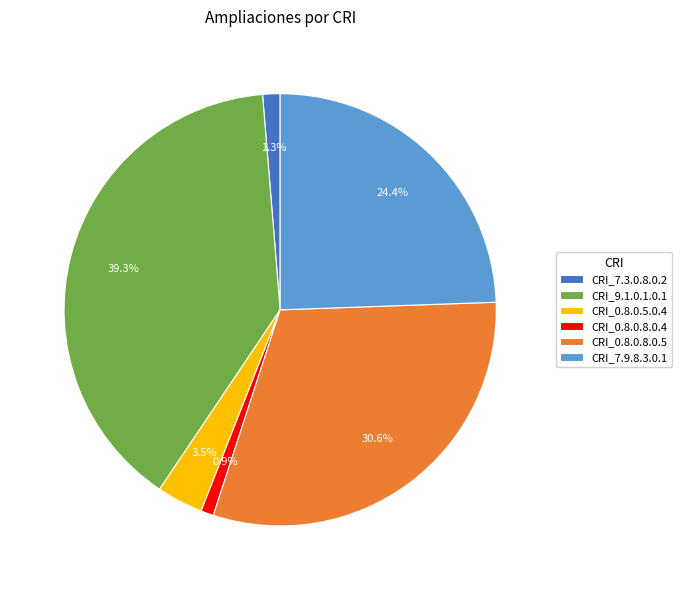

What is the largest slice in the pie chart?

CRI_9.1.0.1.0.1